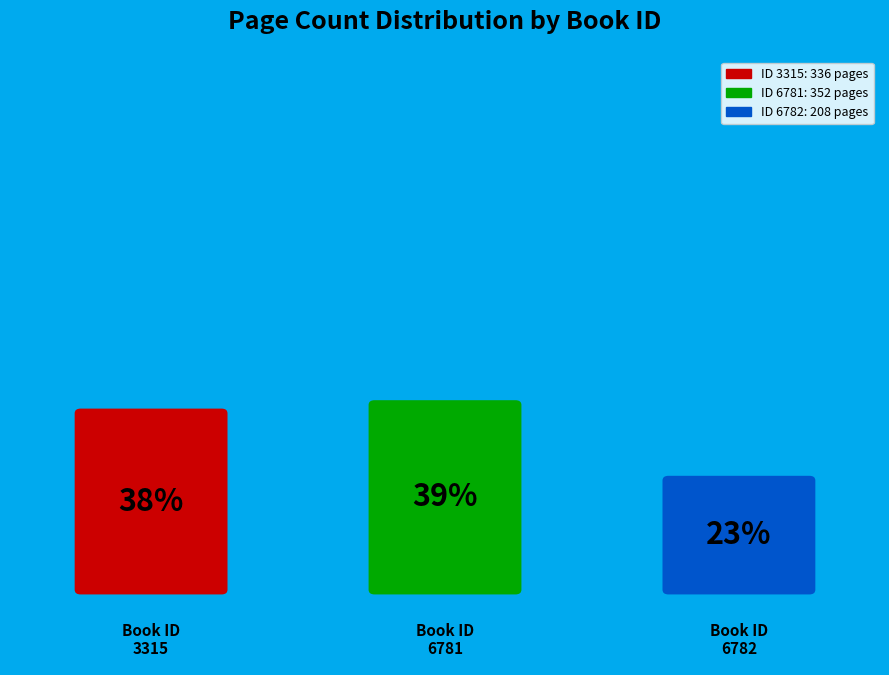

To the nearest percent, what portion does 3315 represent?

38%